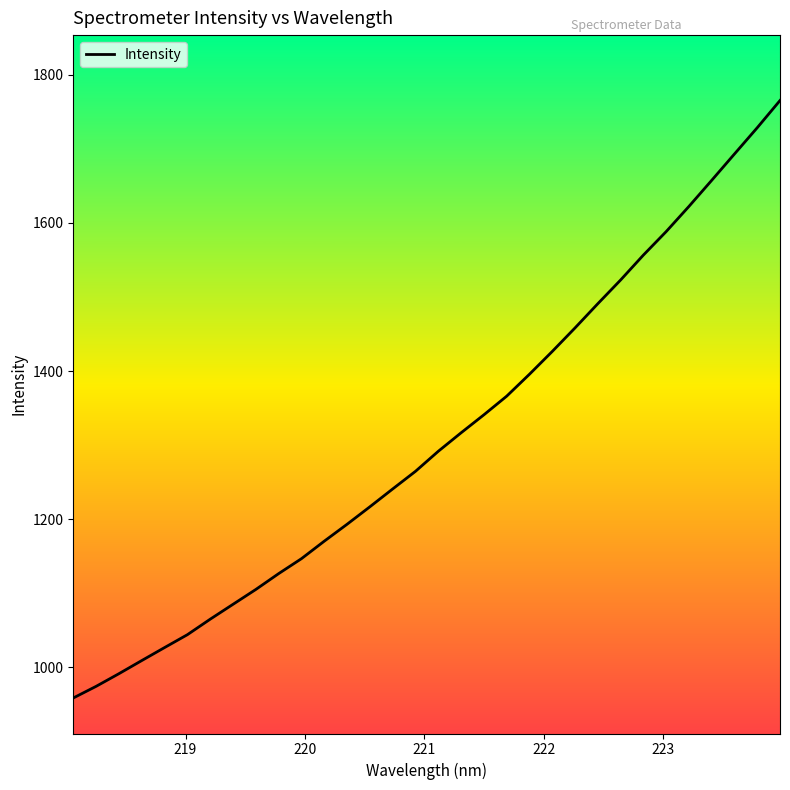

Reading left to right, extract all data points from this chart.

958.8	974.5	991.6	1009.3	1026.9	1044.3	1065.2	1085.3	1105.3	1126.7	1146.9	1170.5	1193.3	1216.9	1241.0	1264.7	1291.8	1316.7	1341.0	1366.1	1395.8	1426.5	1458.3	1491.0	1523.0	1556.6	1588.3	1622.3	1657.5	1693.1	1728.5	1765.3